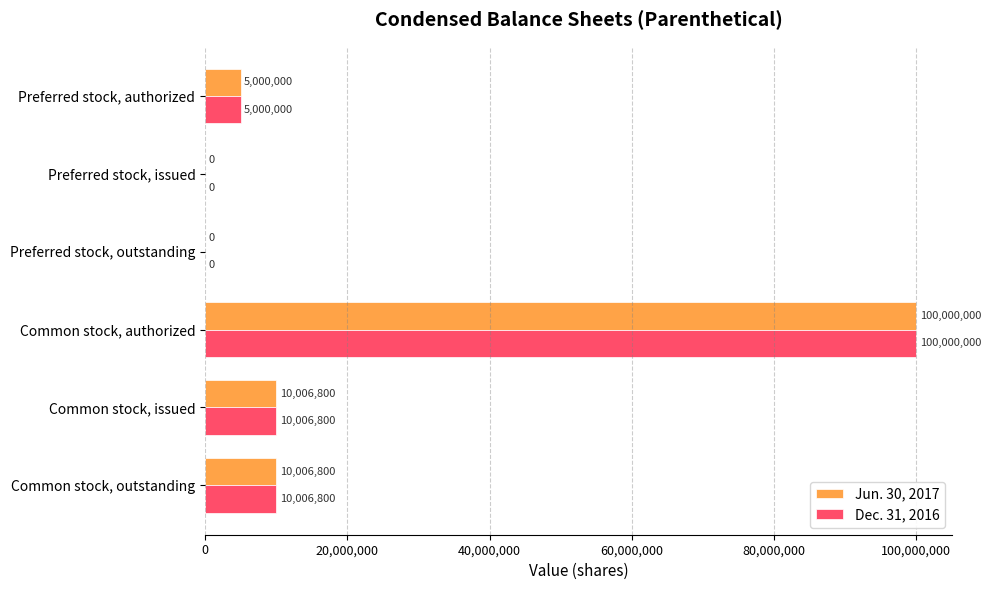

What is the total value across all series at Common stock, issued?

20013600